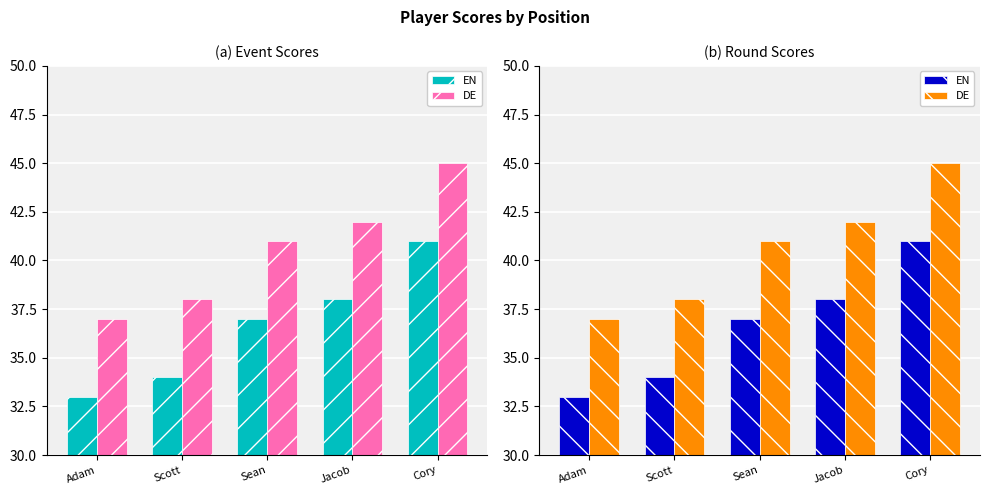

What is the label of the 2nd bar from the right?

Jacob